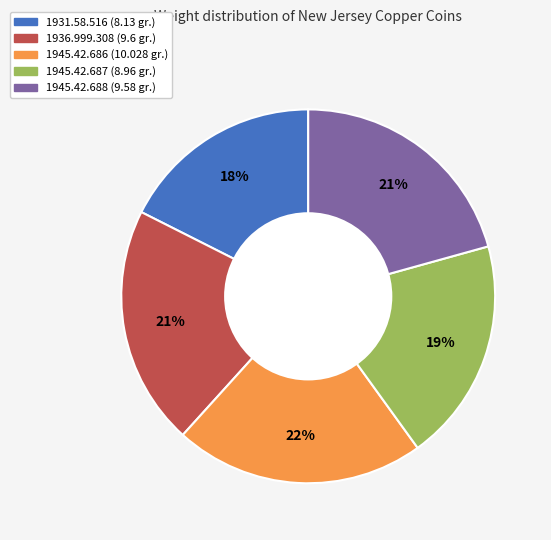

Count the number of slices in the pie.

5